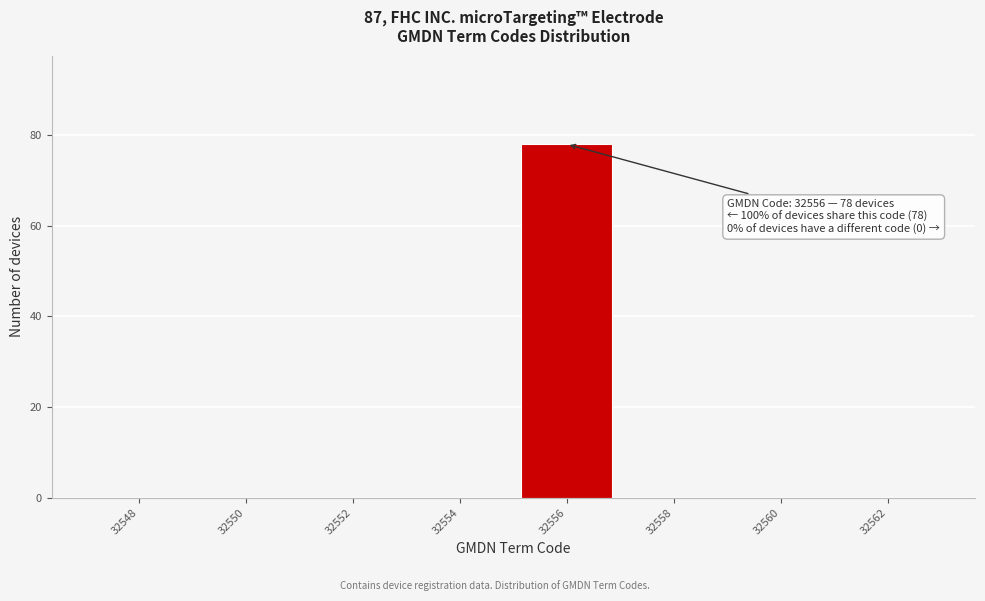

Reading left to right, transcribe all the data shown in this chart.

32548=0	32550=0	32552=0	32554=0	32556=78	32558=0	32560=0	32562=0